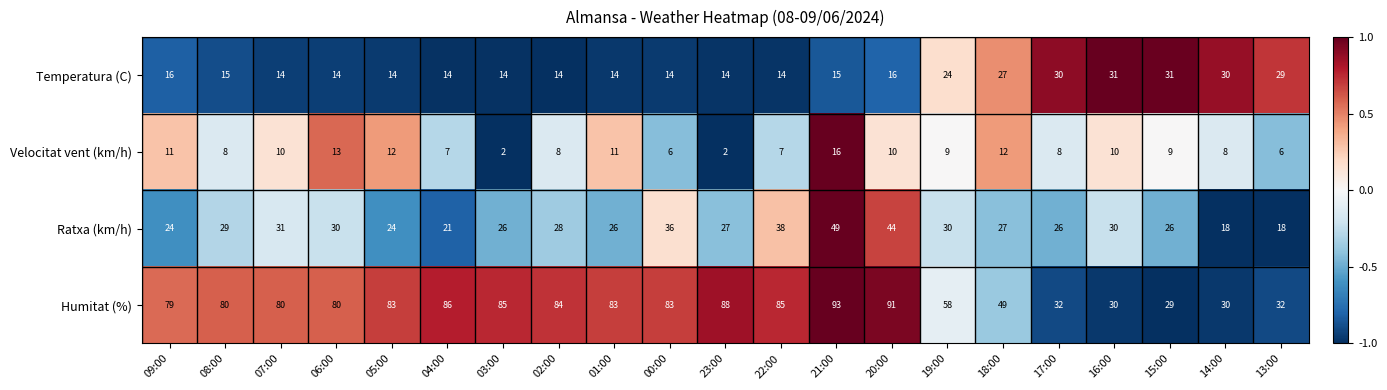

At 03:00, list the series in order from largest to smallest.

Humitat (%), Ratxa (km/h), Temperatura (C), Velocitat vent (km/h)